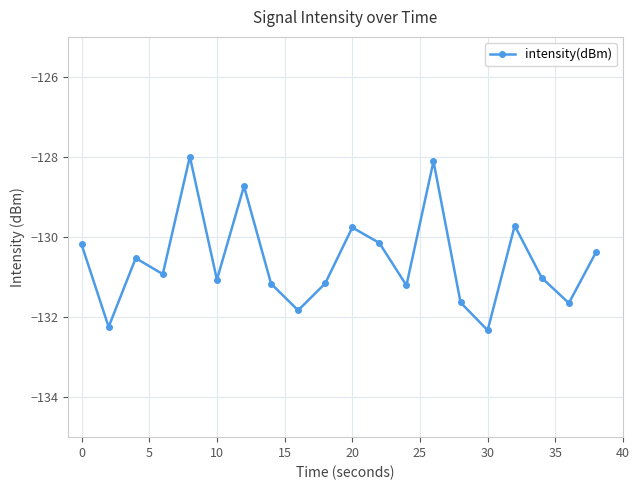

How many data points does each series have?

20